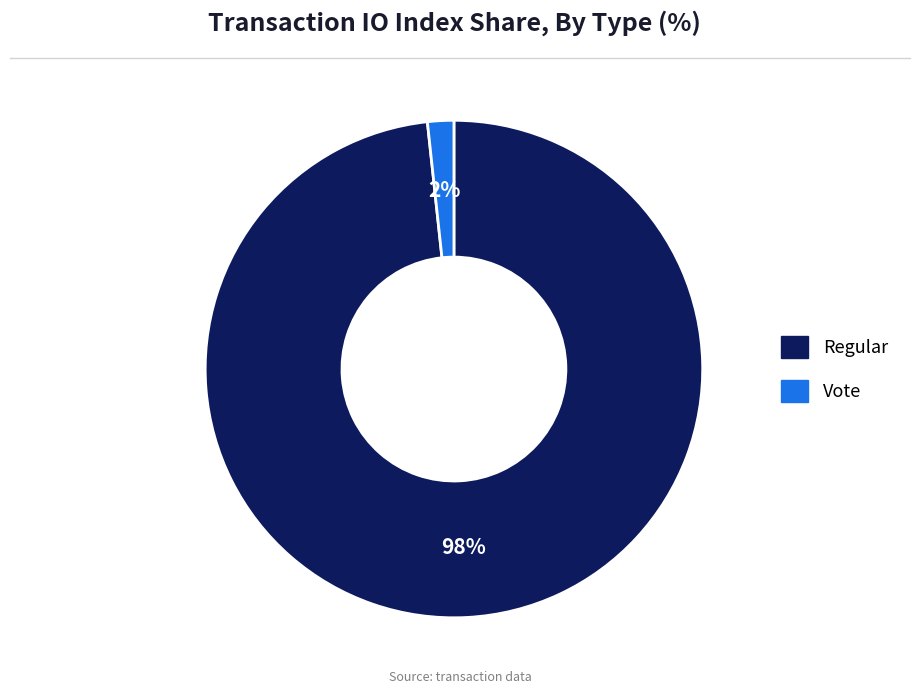

Combined, do Regular and Vote account for over 50%?

Yes